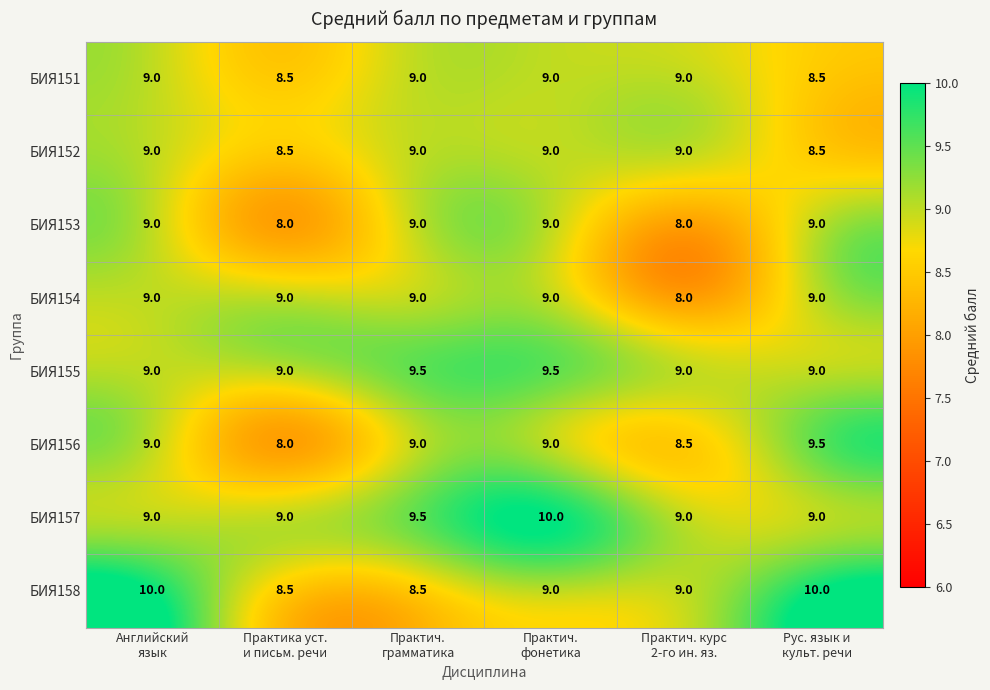

How many data points does each series have?

6